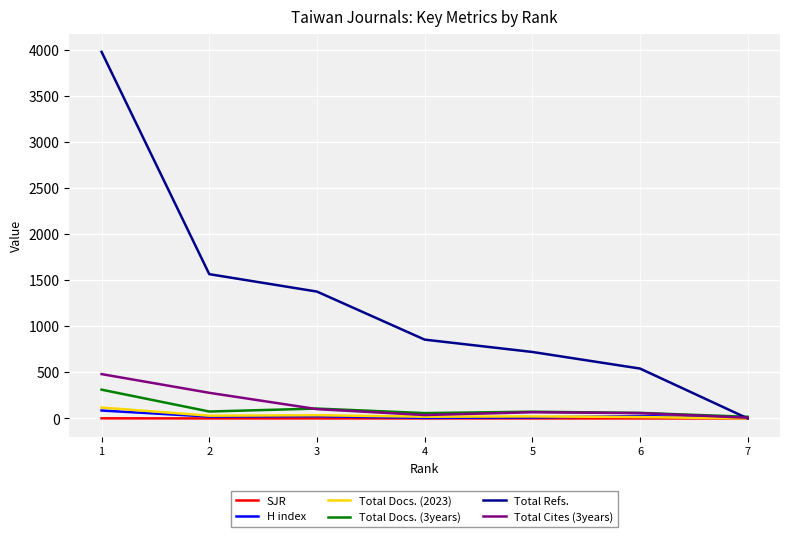

What is the total value across all series at 3?

1643.4